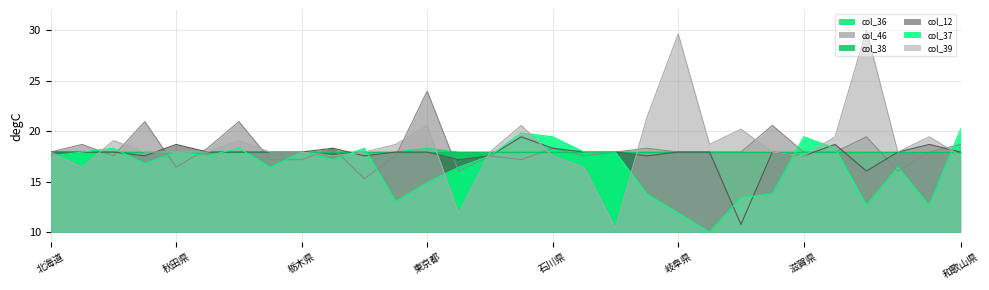

How many lines are shown in the chart?

6